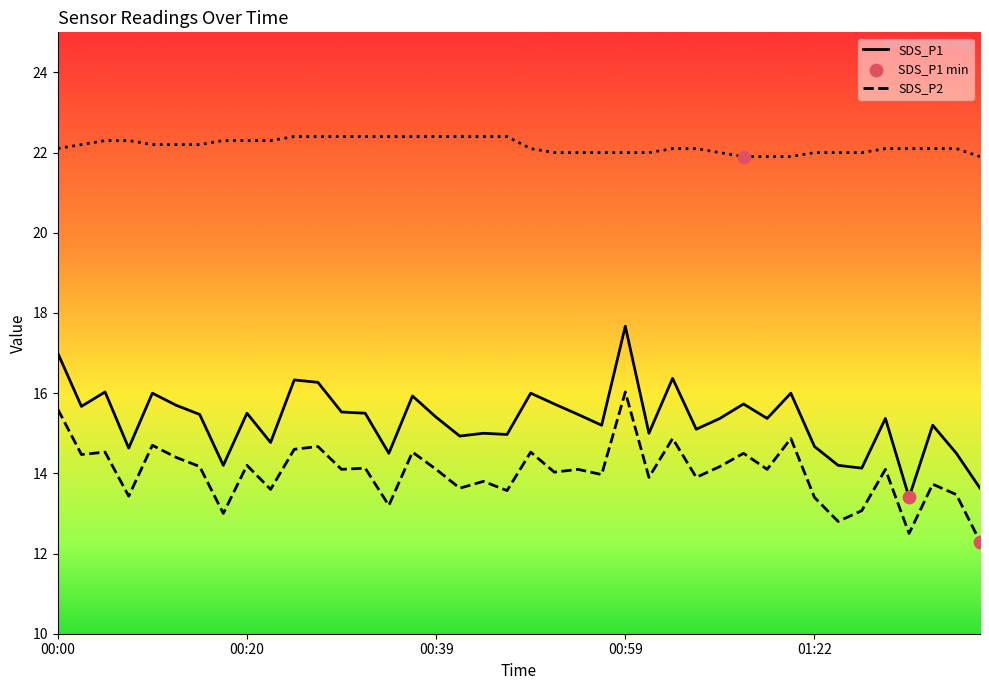

What is the greatest value displayed?

22.4